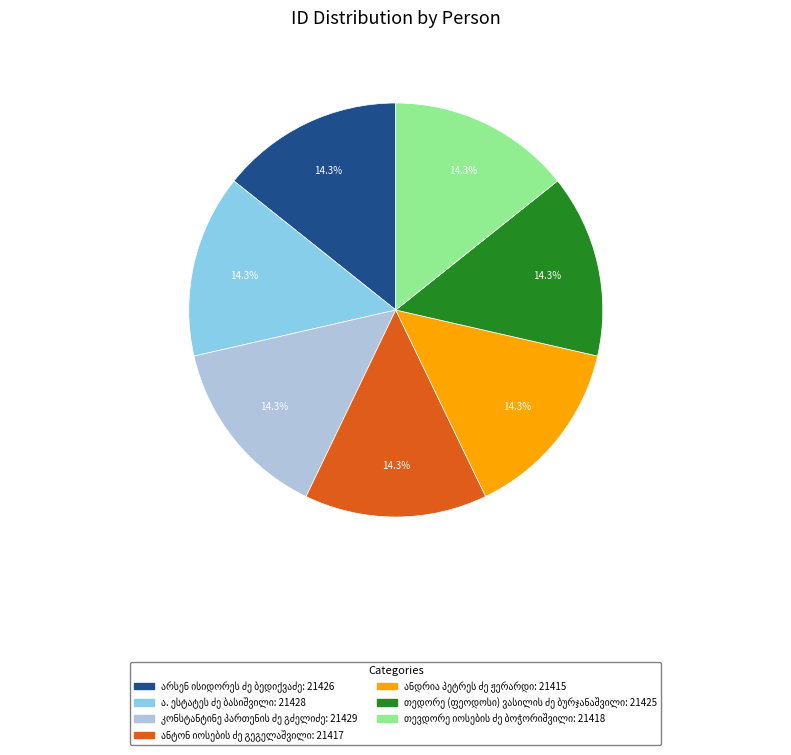

Is there any slice that represents more than half of the pie?

No